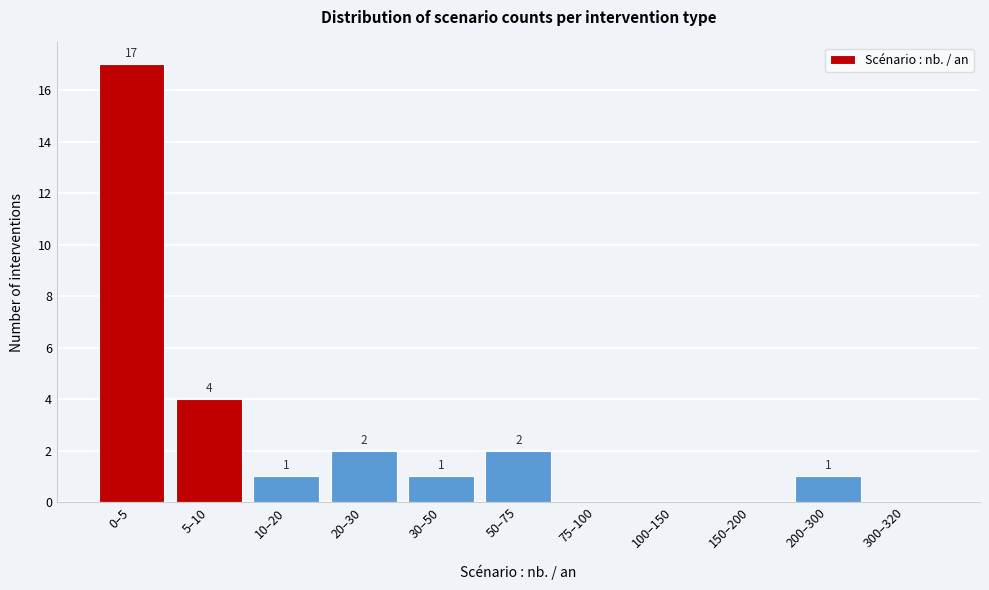

Reading right to left, list all the values displayed in this chart.

300–320=0	200–300=1	150–200=0	100–150=0	75–100=0	50–75=2	30–50=1	20–30=2	10–20=1	5–10=4	0–5=17